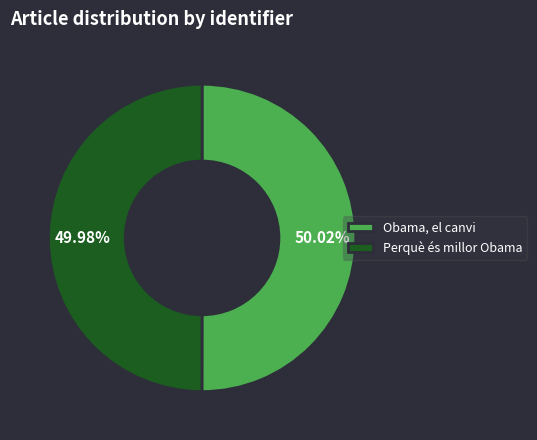

Is there a majority slice in this chart?

Yes